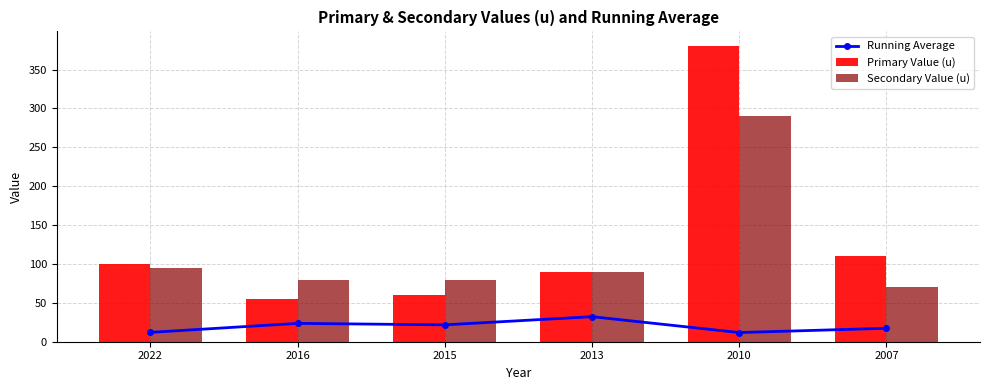

Reading right to left, transcribe all the data shown in this chart.

Running Average: 2007=17.3	2010=11.8	2013=32.2	2015=21.7	2016=23.6	2022=12.0
Primary Value (u): 2007=110.0	2010=380.0	2013=90.0	2015=60.0	2016=55.0	2022=100.0
Secondary Value (u): 2007=70.0	2010=290.0	2013=90.0	2015=80.0	2016=80.0	2022=95.0